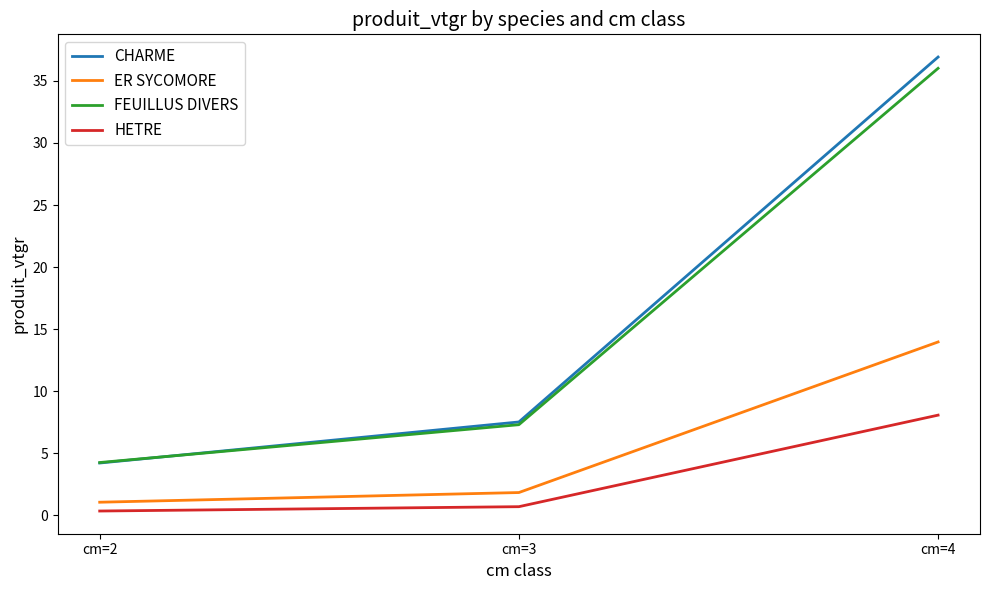

Is it true that FEUILLUS DIVERS equals 9.8 at cm=3?

False